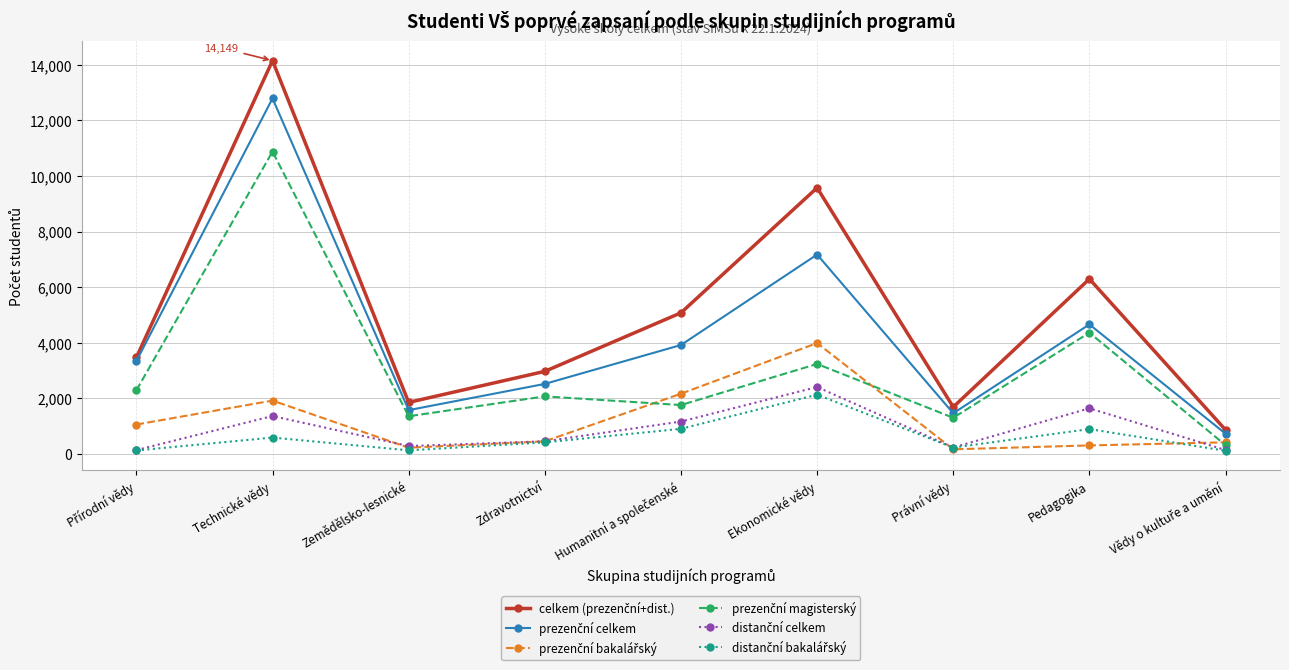

What is the minimum value shown in the chart?

110